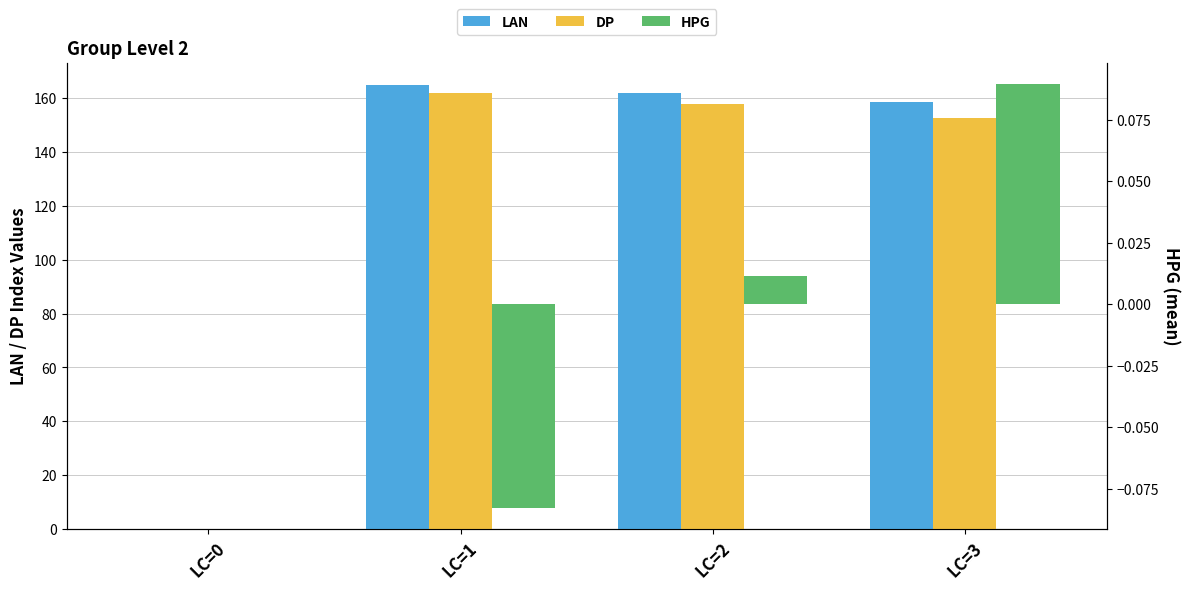

The value of LAN at LC=1 is 164.7. True or false?

True